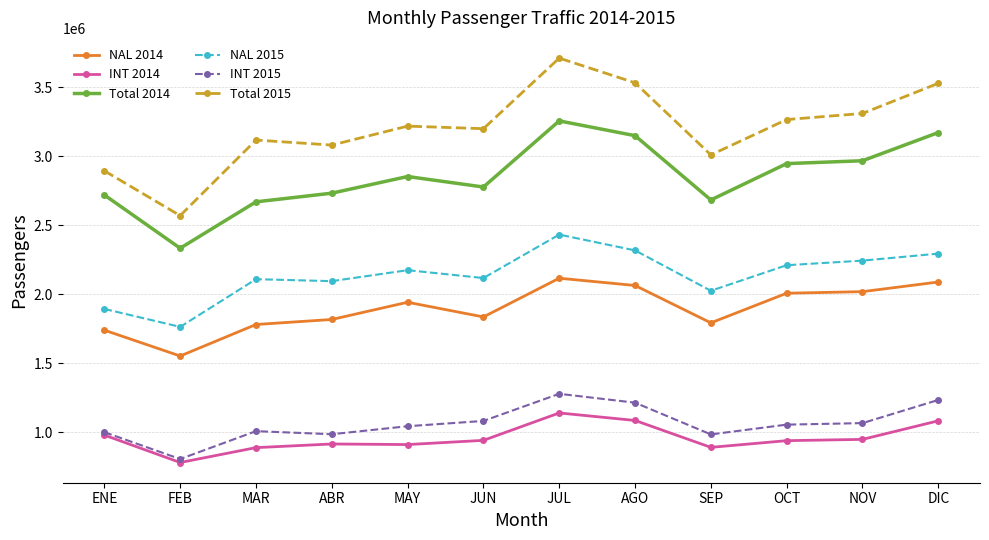

The value of NAL 2014 at ABR is 2744590. True or false?

False